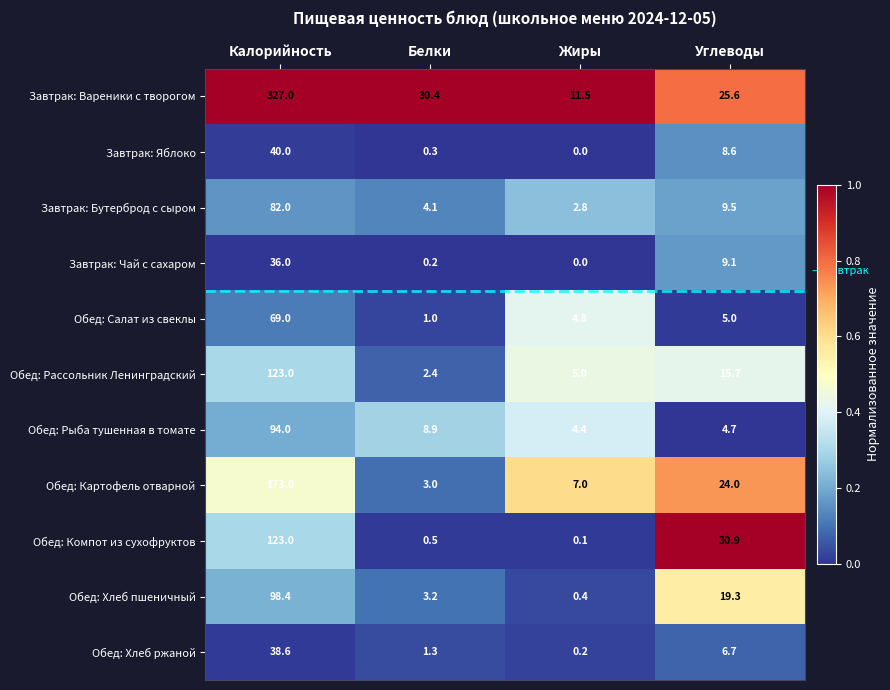

What is the sum of the Завтрак: Вареники с творогом values at Белки and Жиры?

41.9